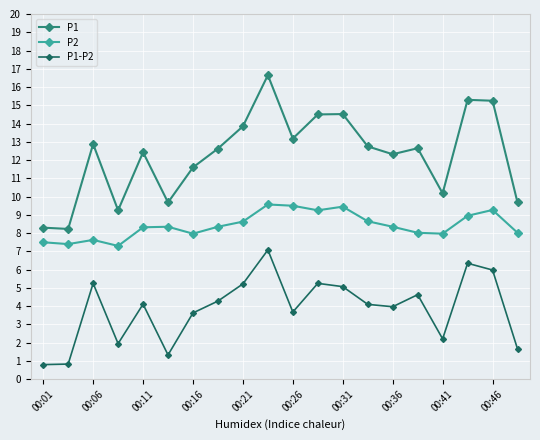

True or false: P1-P2 has more than 2 points higher than both neighbors.

True